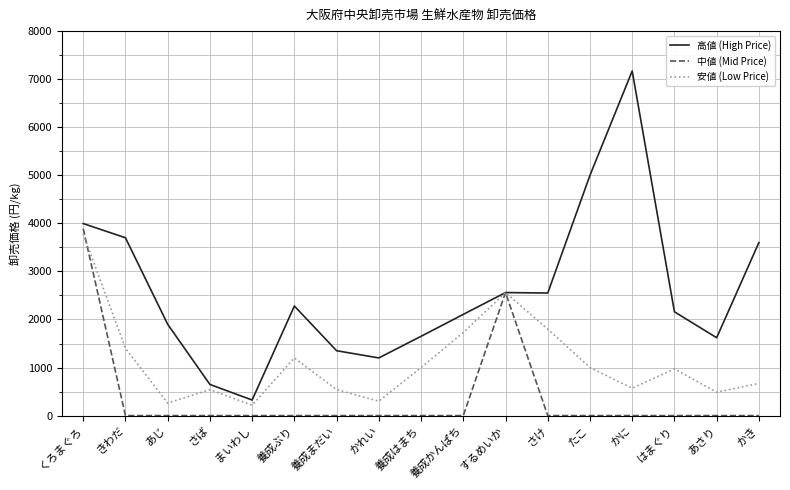

What is the difference between the highest and lowest values at かに?

7170